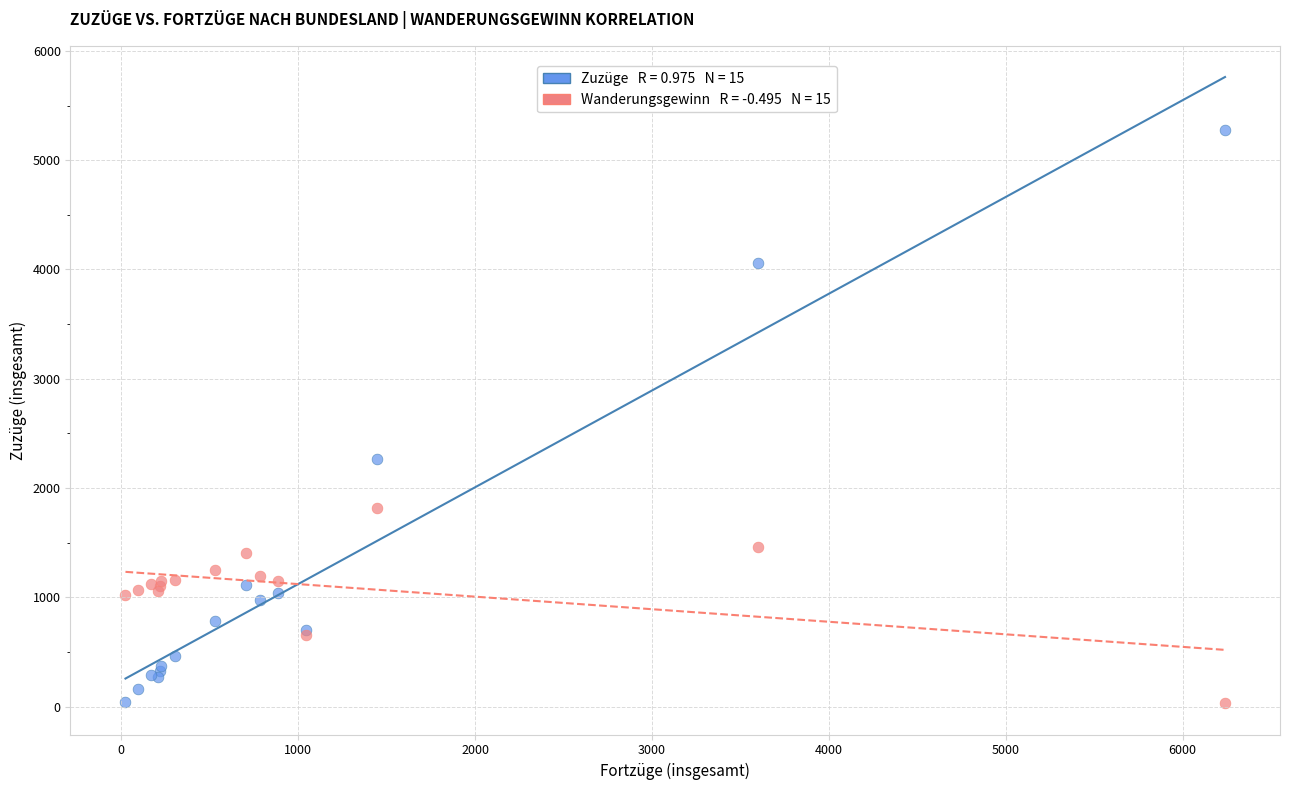

Across all series, what Y value is closest to 2653?

2267